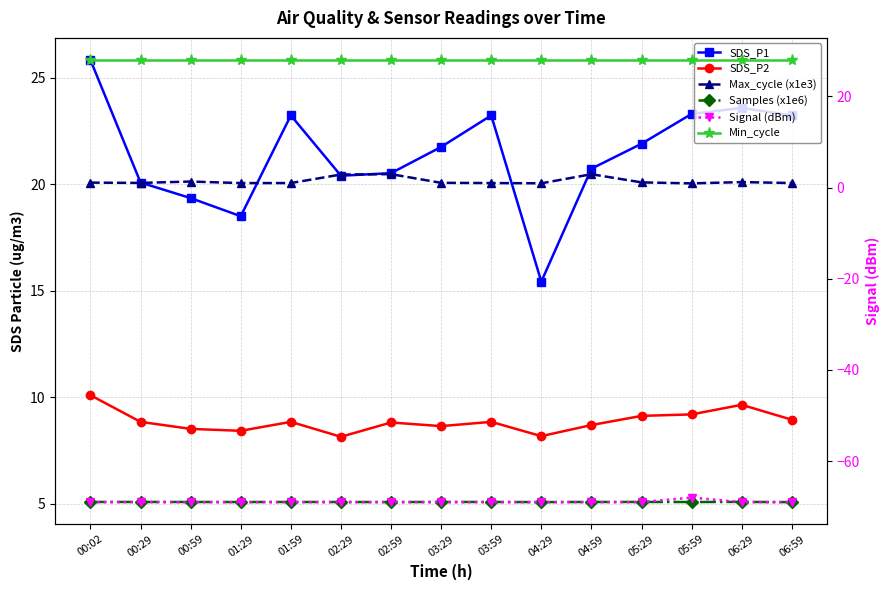

Which category has the highest value across all series?

00:02